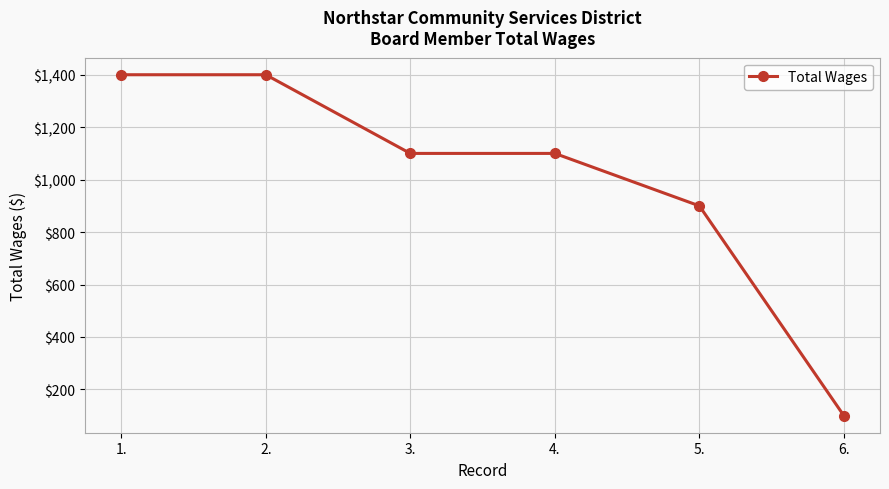

How many values are between 900 and 1400?

5